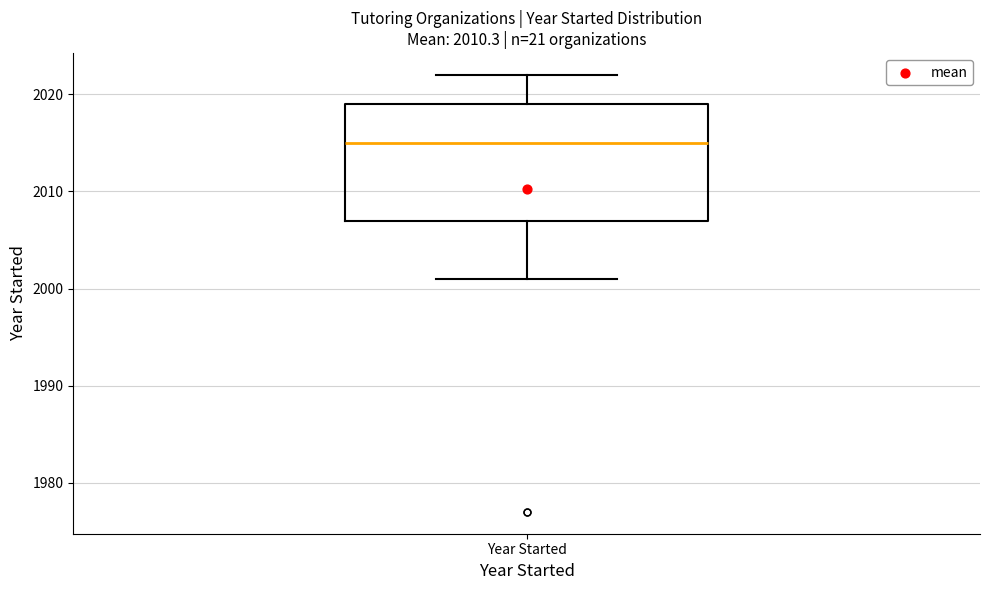

Where does the lower whisker of the box for Year Started end on the y-axis? The values are not printed on the chart, so give them approximately, as read against the axis.

2001